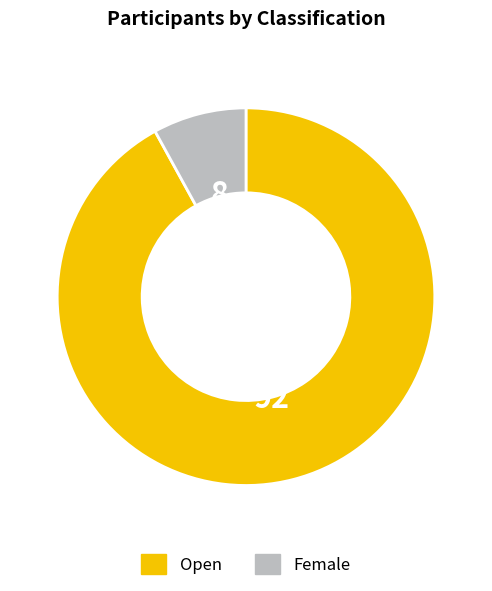

Which has a higher value, Female or Open?

Open